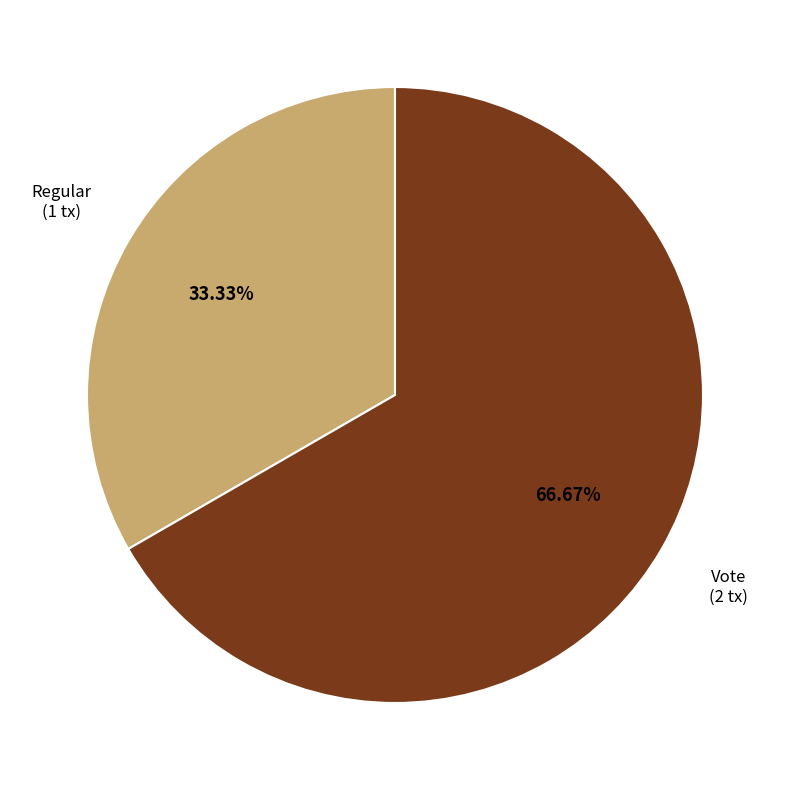

Does any single category account for the majority?

Yes